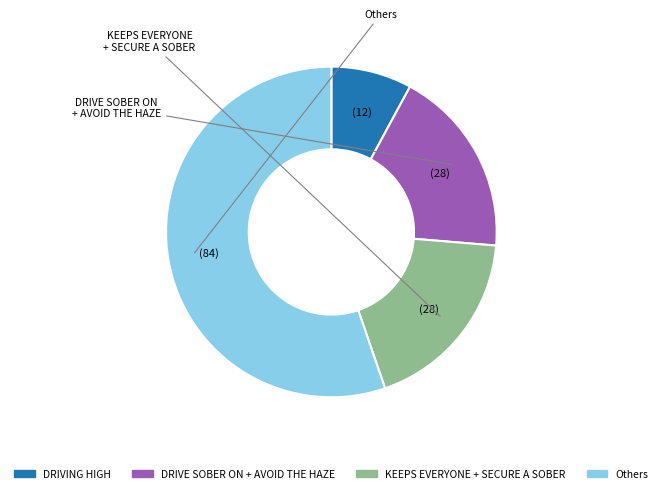

How many segments does this pie chart have?

4